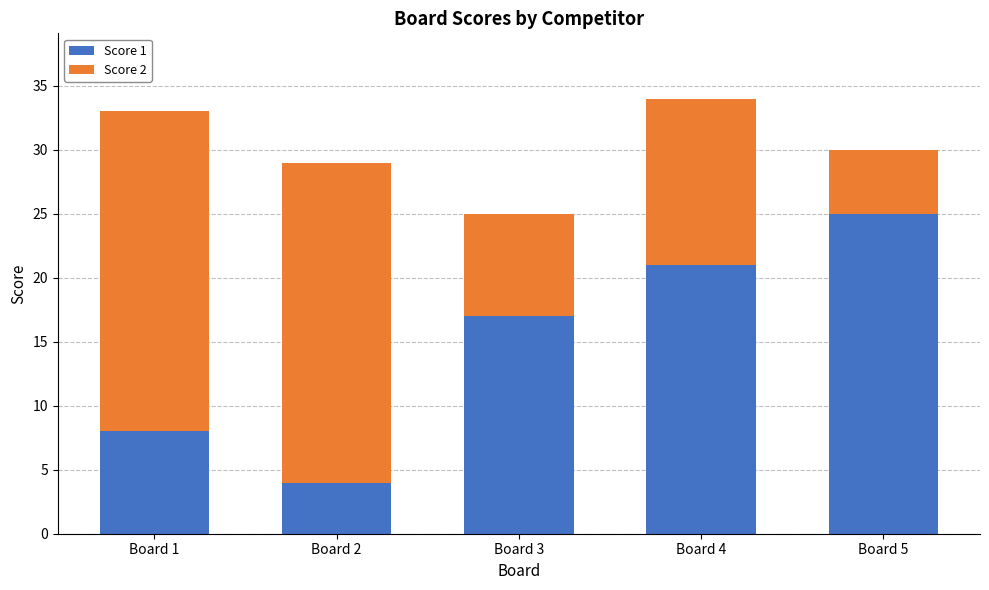

At which category is the sum across all series the highest?

Board 4